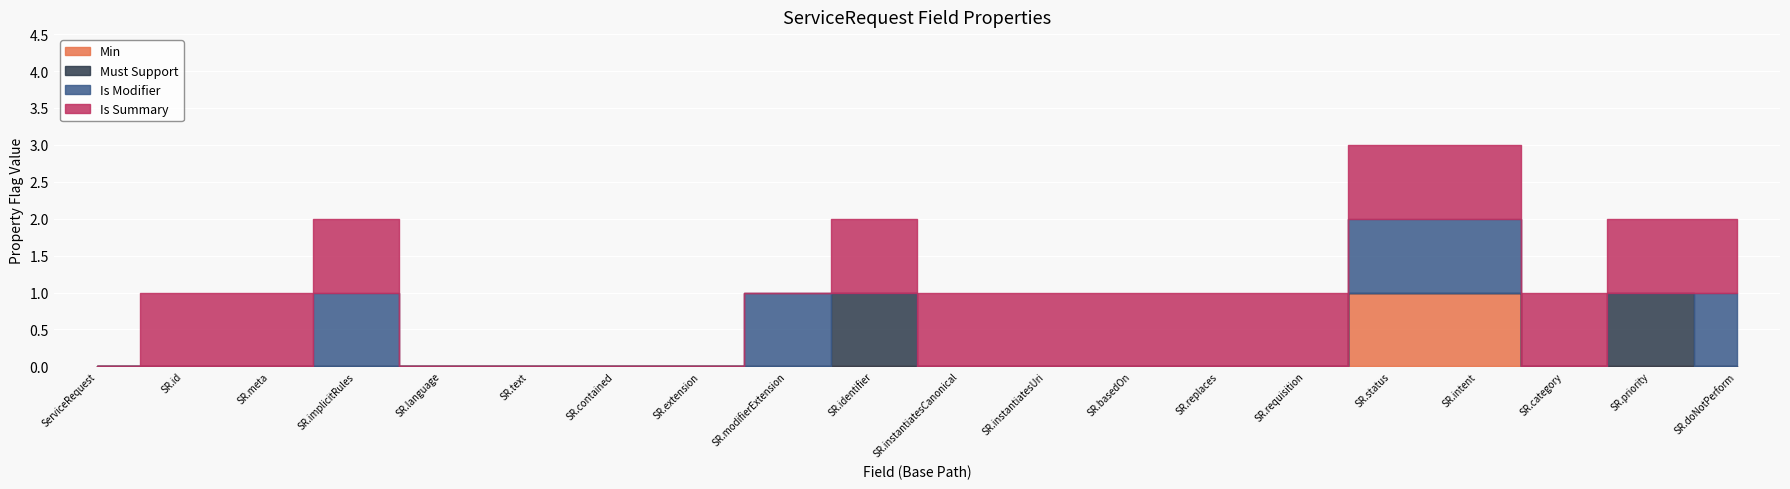

The value of Is Summary at ServiceRequest.meta is 1. True or false?

True